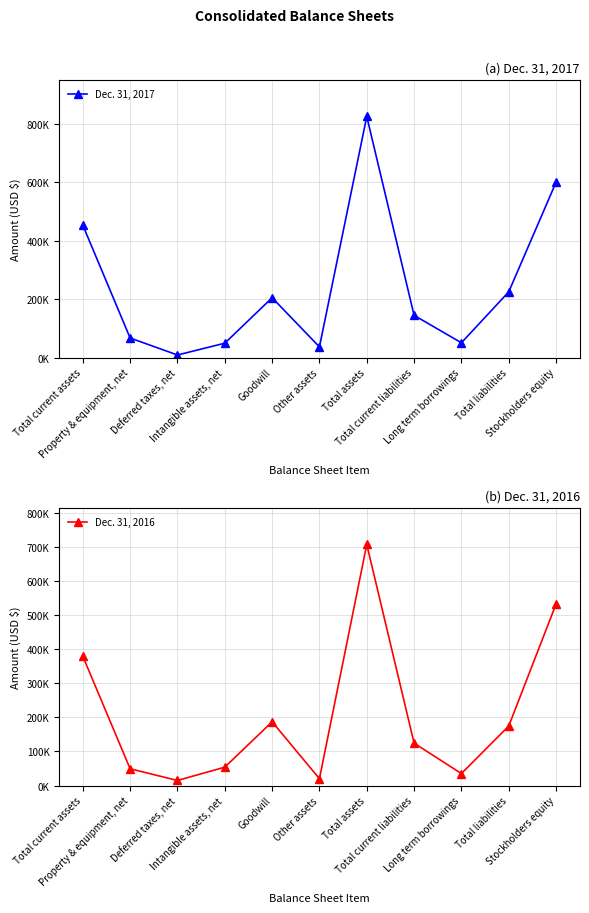

How many categories are shown in the chart?

11